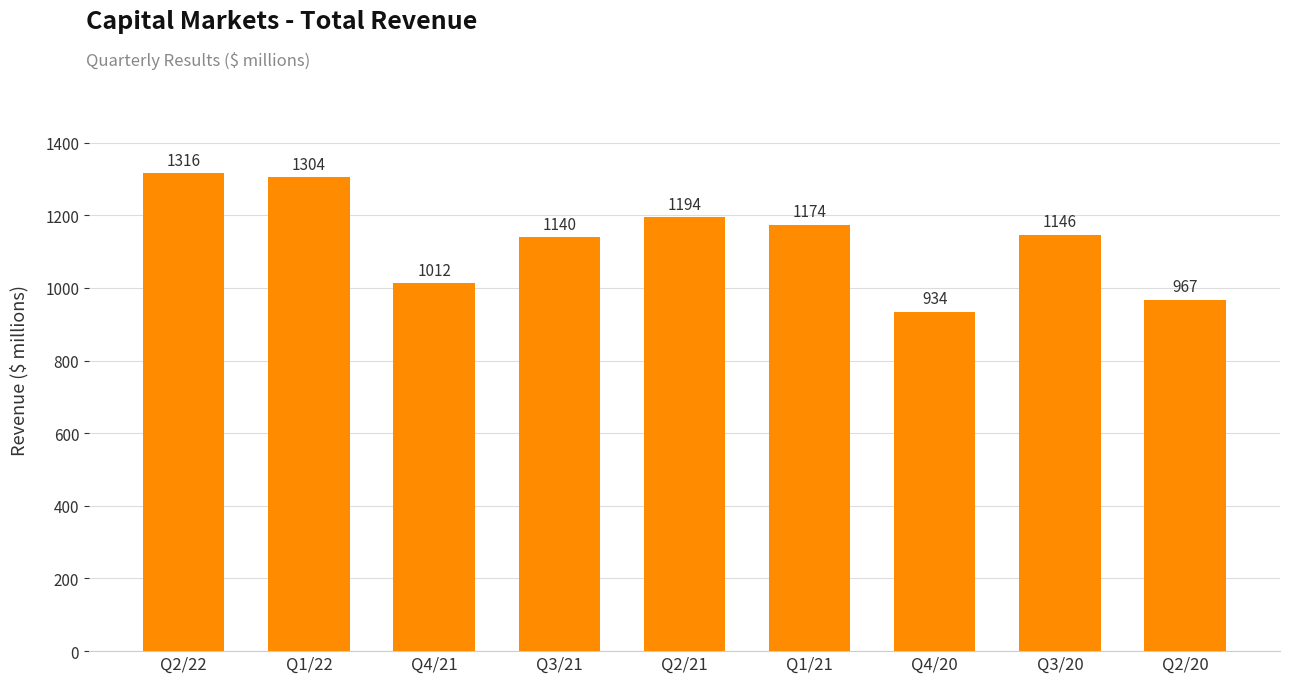

Rank the categories by value from highest to lowest.

Q2/22, Q1/22, Q2/21, Q1/21, Q3/20, Q3/21, Q4/21, Q2/20, Q4/20